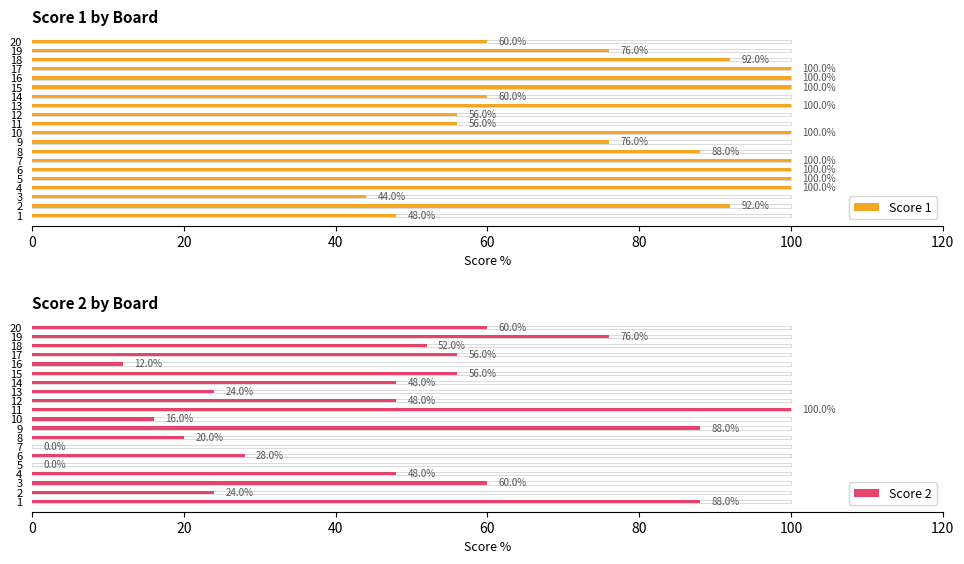

What is the value of the Score 1 bar at the 10th from the left?

100.0